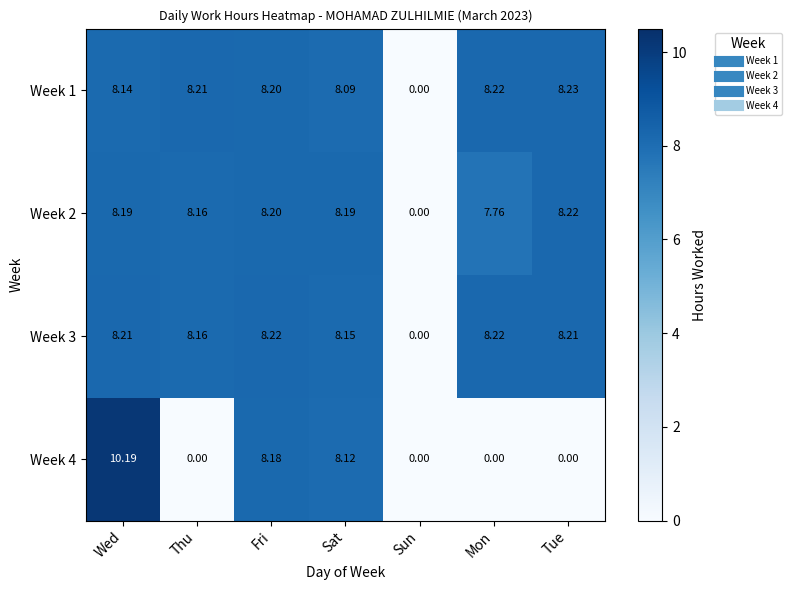

Is the value of Week 1 at Mon greater than the value of Week 4 at Mon?

Yes